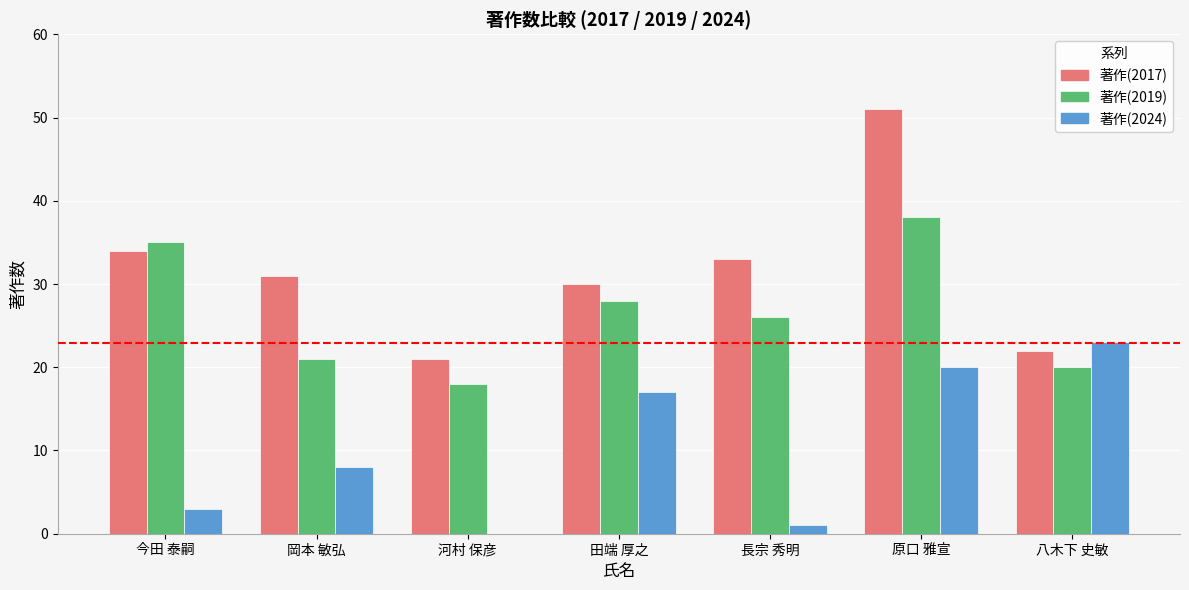

What are all the series names shown in the legend?

著作(2017), 著作(2019), 著作(2024)